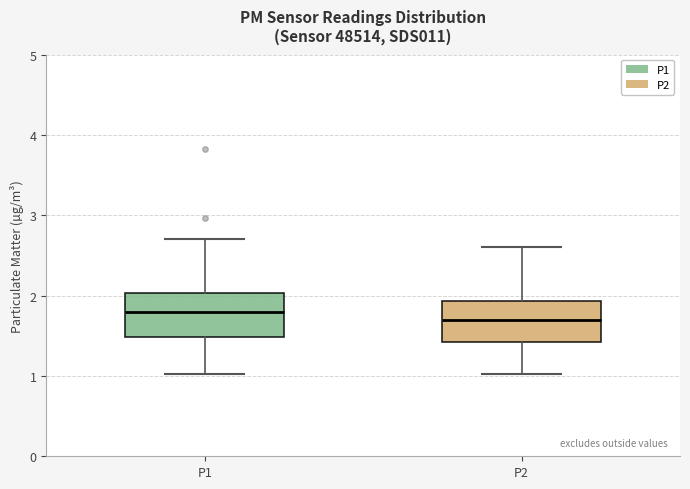

Reading left to right, read every box against the y-axis: the position of its median line, the range the box covers, and the ends of its whiskers. The values are not printed on the chart, so give them approximately, as read against the axis.

P1: median 1.8, box 1.5 to 2.0, whiskers 1.0 to 2.7
P2: median 1.7, box 1.4 to 1.9, whiskers 1.0 to 2.6